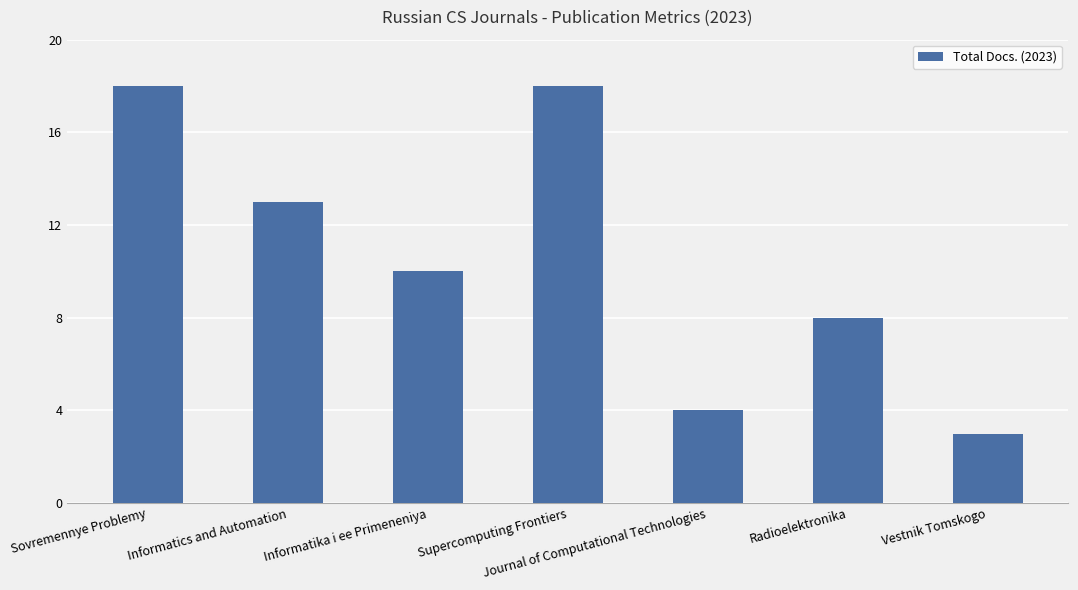

Does the chart contain stacked bars?

No